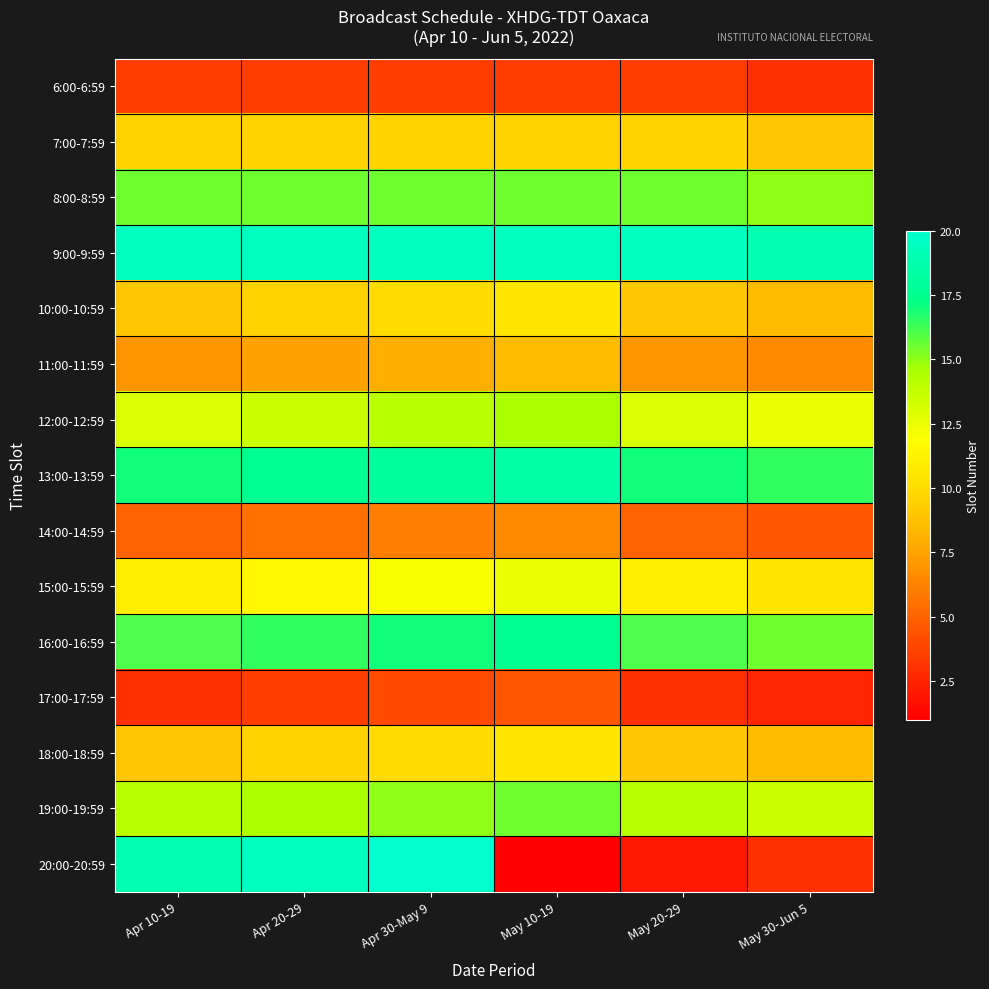

How many categories are shown in the chart?

6